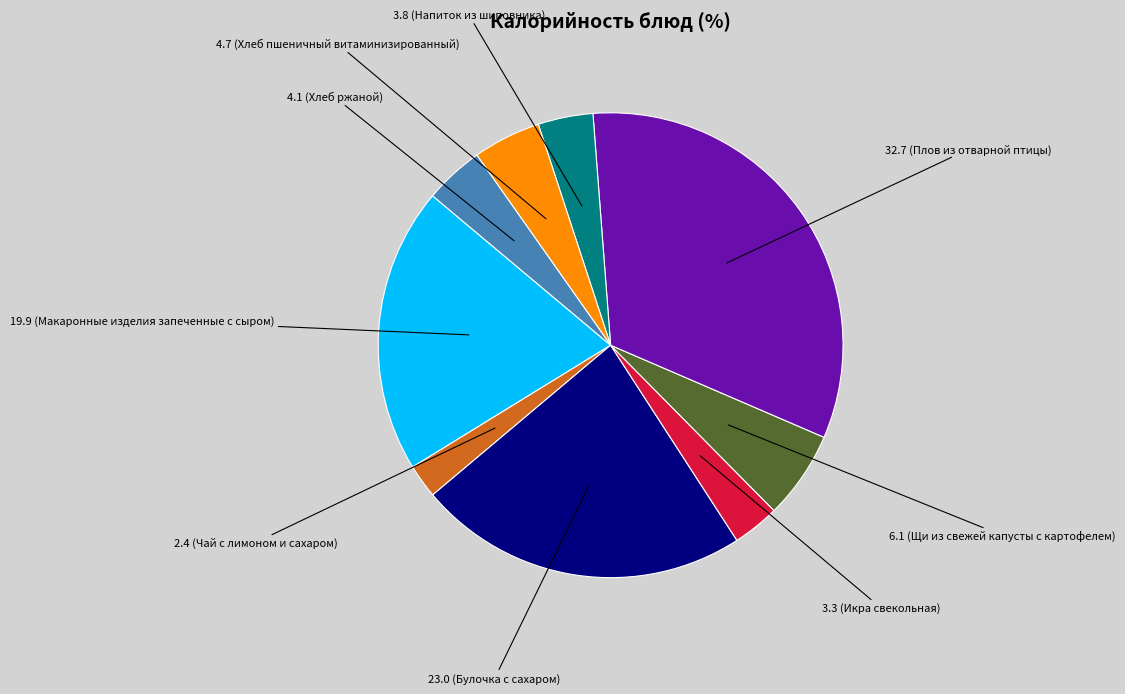

Is there a majority slice in this chart?

No